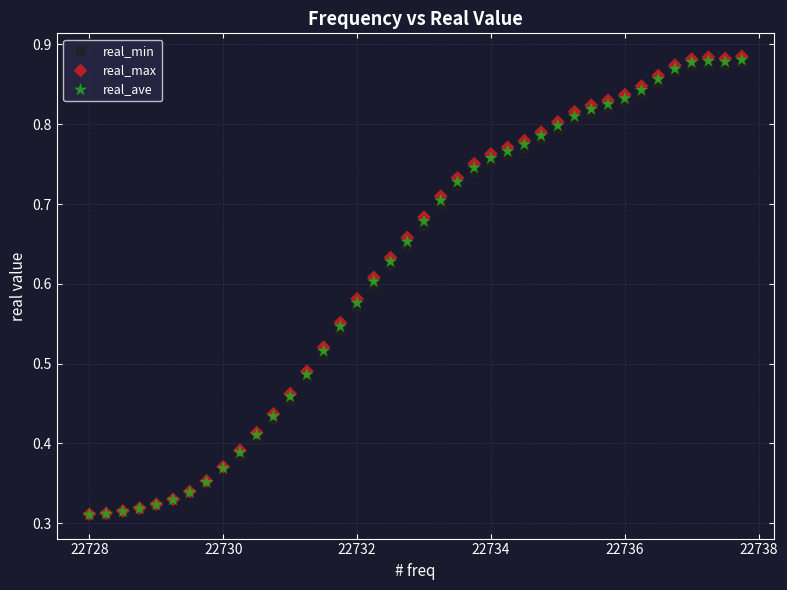

What are all the series names shown in the legend?

real_min, real_max, real_ave